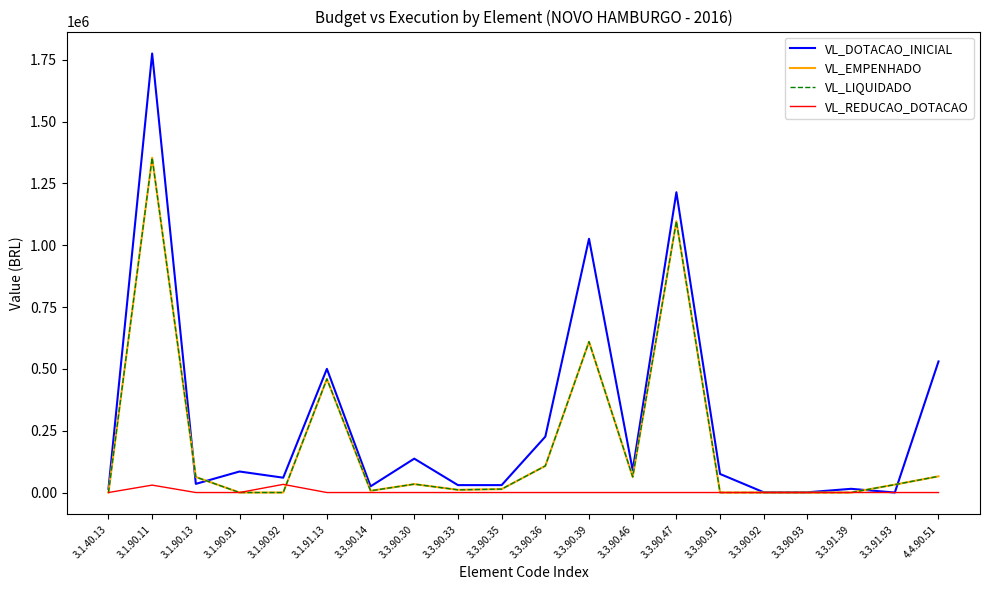

At which category does VL_DOTACAO_INICIAL reach its first local valley?

3.1.90.13